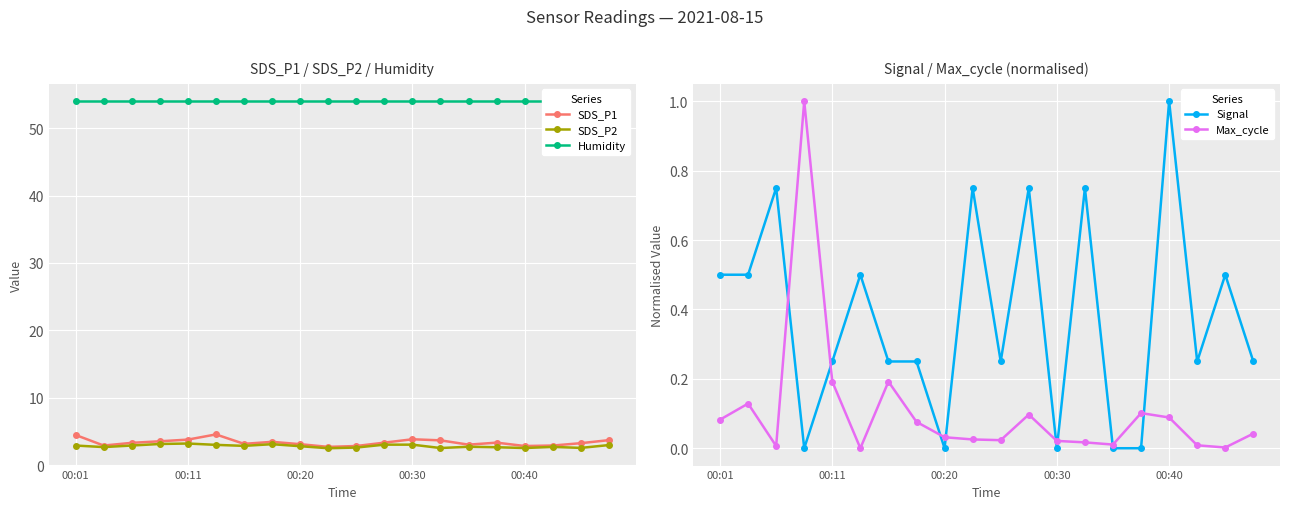

Reading left to right, transcribe all the data shown in this chart.

SDS_P1: 4.5	2.9	3.3	3.5	3.8	4.5	3.1	3.5	3.1	2.7	2.8	3.3	3.8	3.7	3.0	3.3	2.8	2.9	3.2	3.7
SDS_P2: 2.9	2.7	2.9	3.1	3.2	3.0	2.9	3.1	2.8	2.5	2.6	3.0	3.0	2.5	2.7	2.6	2.5	2.7	2.5	3.0
Humidity: 54.0	54.0	54.0	54.0	54.0	54.0	54.0	54.0	54.0	54.0	54.0	54.0	54.0	54.0	54.0	54.0	54.0	54.0	54.0	54.0
Signal: 0.5	0.5	0.8	0.0	0.2	0.5	0.2	0.2	0.0	0.8	0.2	0.8	0.0	0.8	0.0	0.0	1.0	0.2	0.5	0.2
Max_cycle: 0.1	0.1	0.0	1.0	0.2	0.0	0.2	0.1	0.0	0.0	0.0	0.1	0.0	0.0	0.0	0.1	0.1	0.0	0.0	0.0